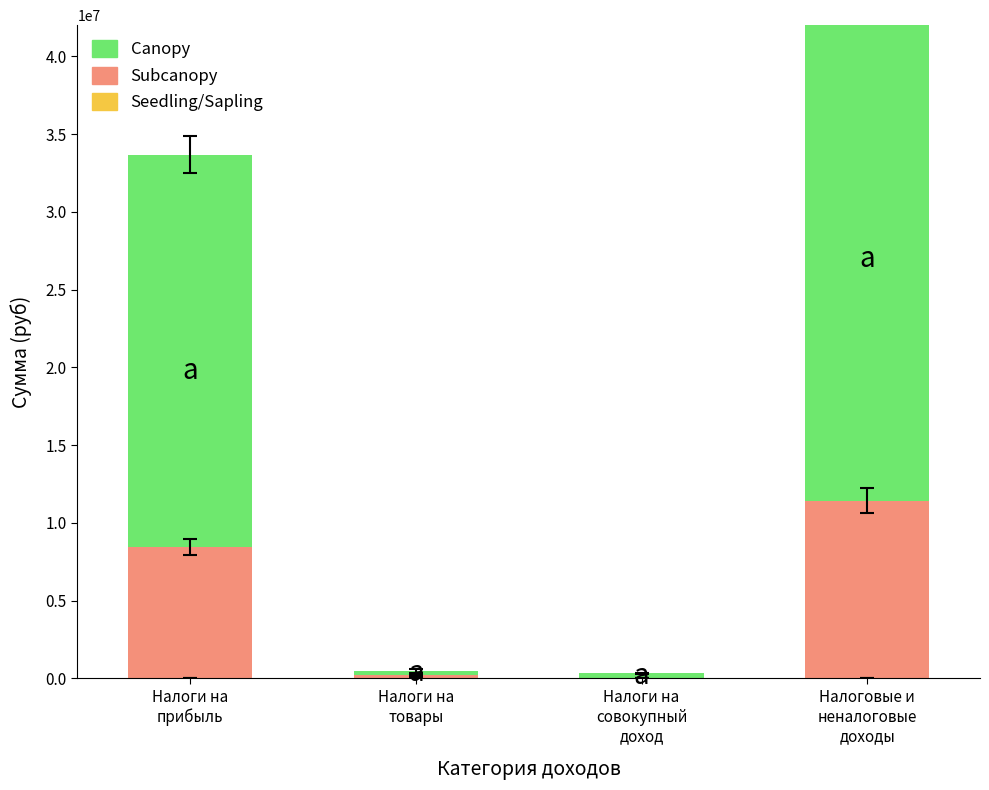

What is the label of the 2nd bar from the right?

Налоги на
совокупный
доход